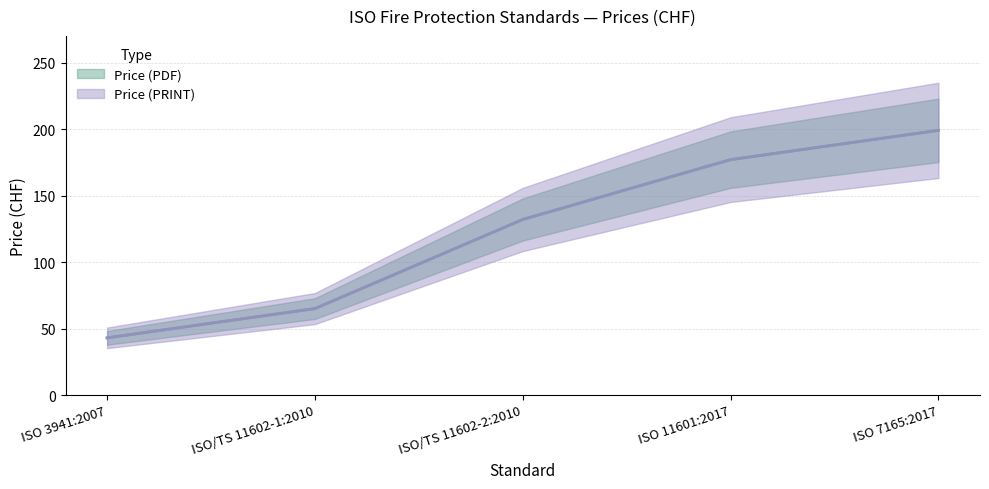

The Price (PDF) series shows 199 at ISO 7165:2017. True or false?

True